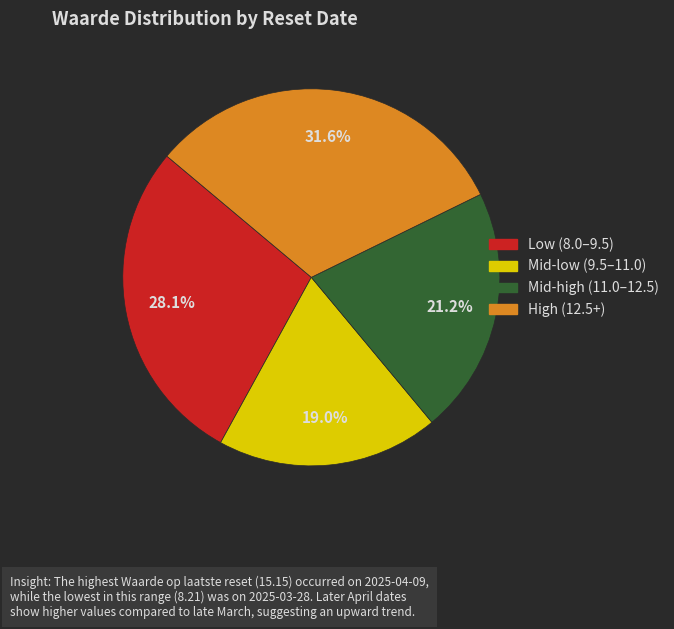

Does any single category account for the majority?

No